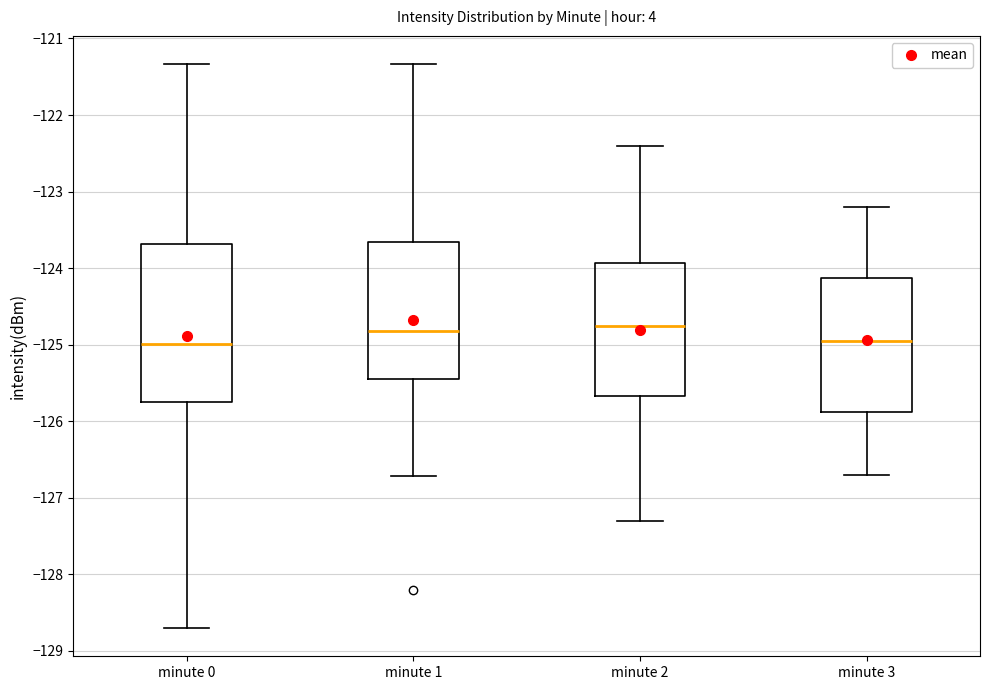

Reading left to right, transcribe this box plot: for each box, give where its median line is, the range the box spans, and where its two whiskers end, as read against the y-axis. The values are not printed on the chart, so give them approximately, as read against the axis.

minute 0: median -125.0, box -125.8 to -123.7, whiskers -128.7 to -121.3
minute 1: median -124.8, box -125.4 to -123.7, whiskers -126.7 to -121.3
minute 2: median -124.7, box -125.7 to -123.9, whiskers -127.3 to -122.4
minute 3: median -124.9, box -125.9 to -124.1, whiskers -126.7 to -123.2